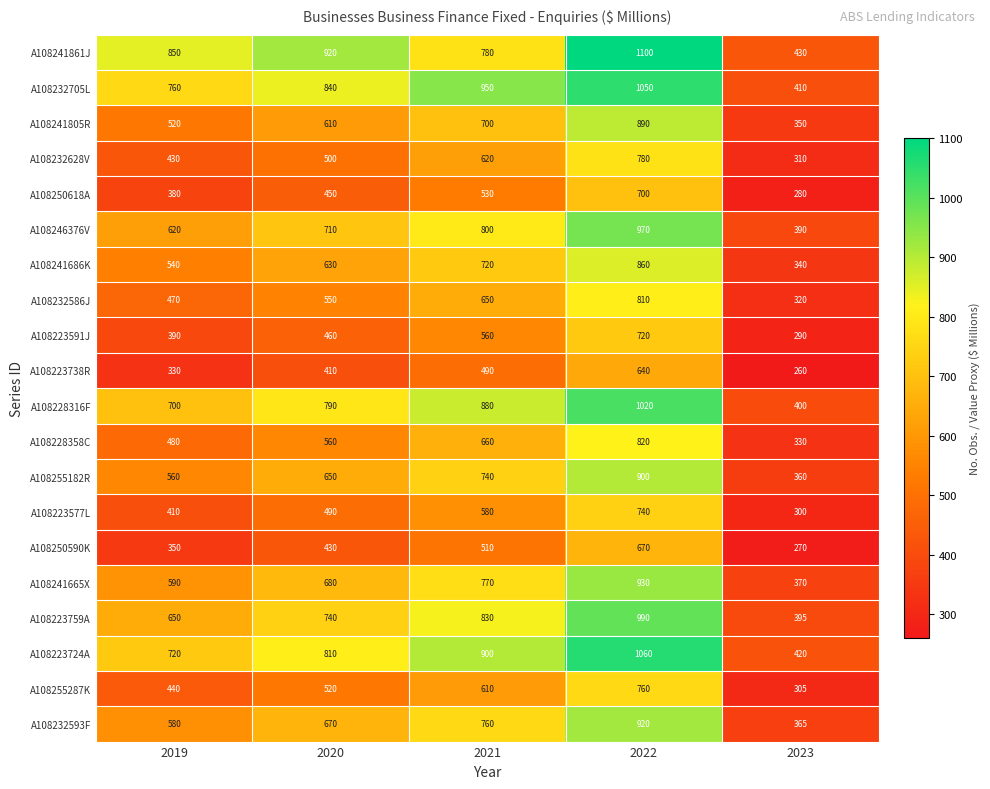

Where is A108228316F nearest to the value 710?

2019